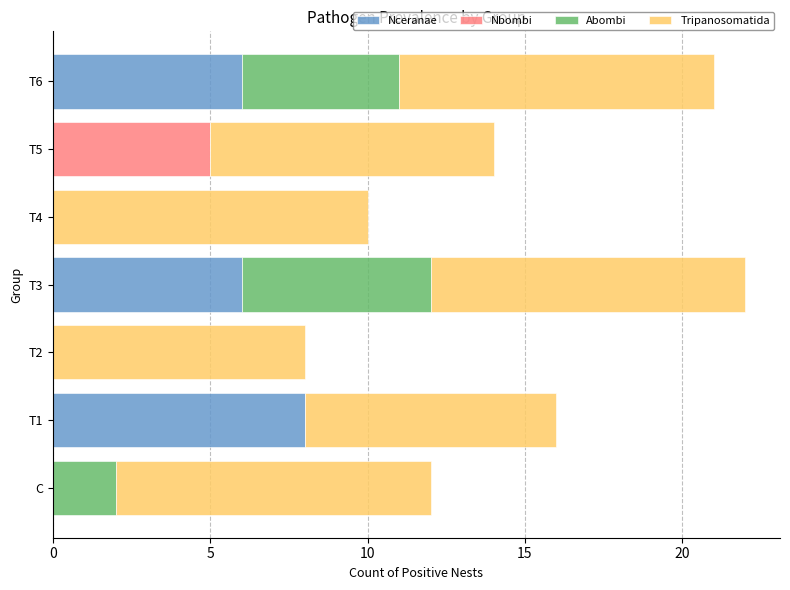

What is the total value across all series at T4?

10